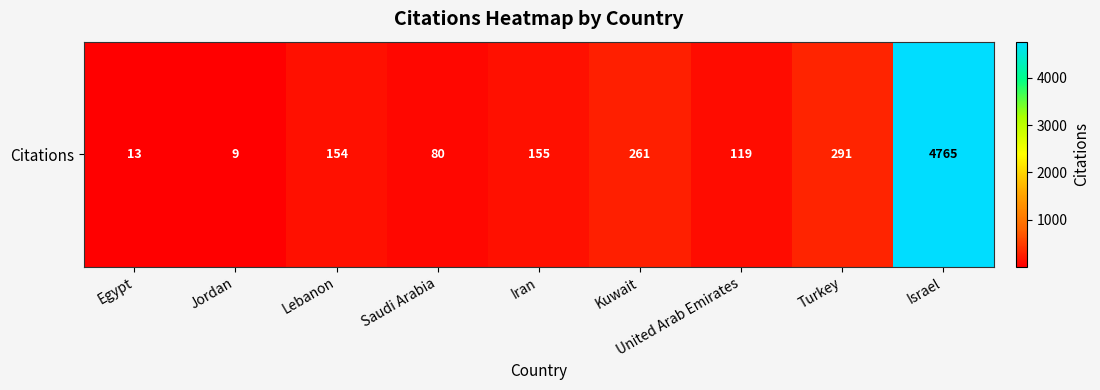

Approximately how many times larger is the value at Saudi Arabia compared to Kuwait?

0.3